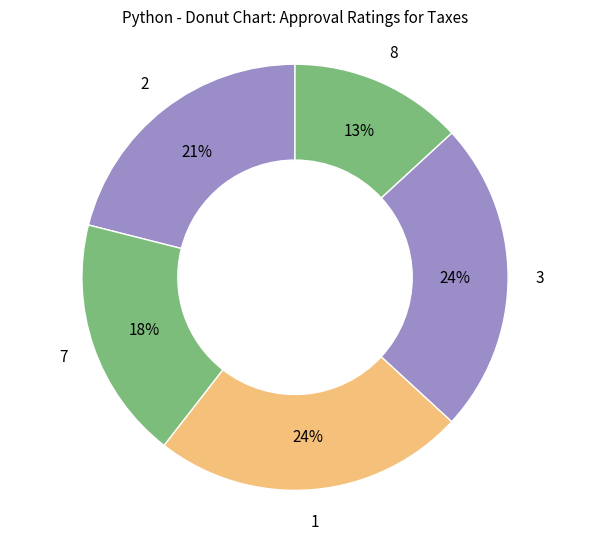

To the nearest percent, what is the difference between the 1 and 2 slice percentages?

3%